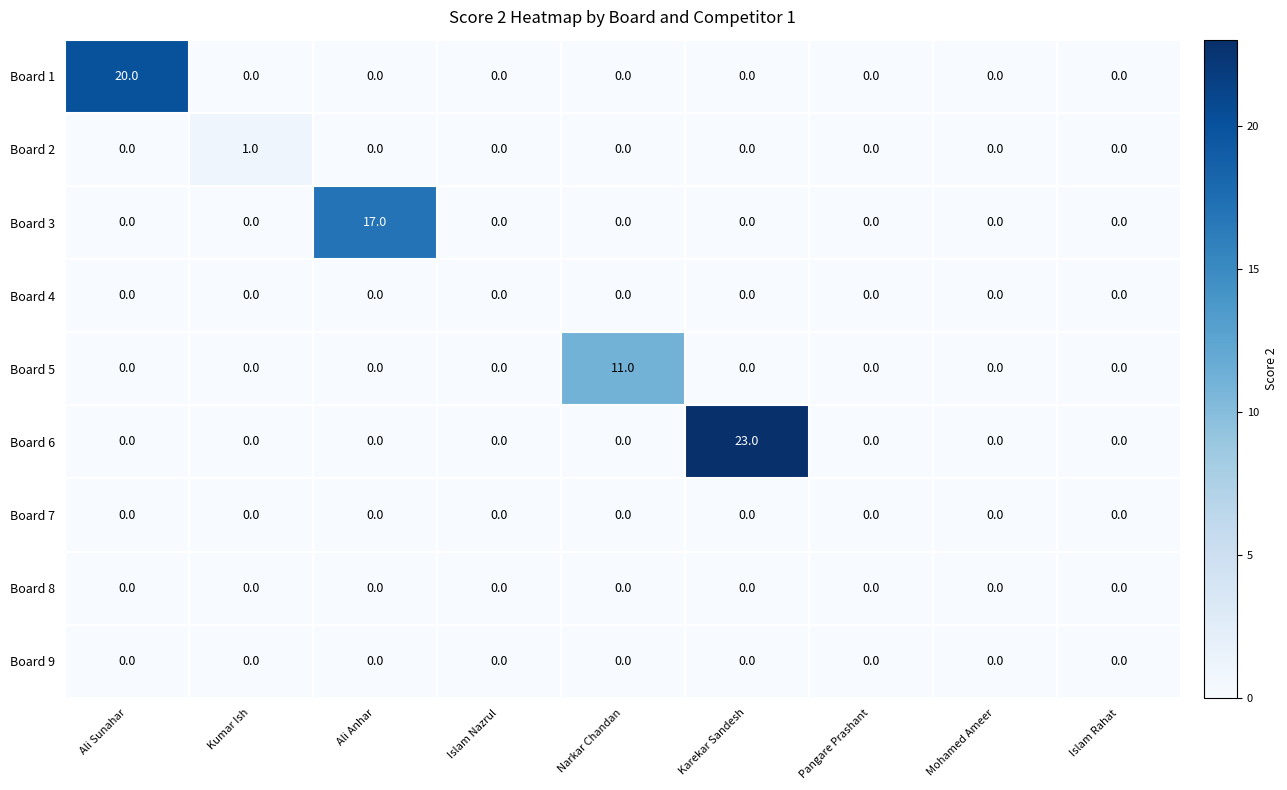

What is the difference between the highest and lowest values at Karekar Sandesh?

23